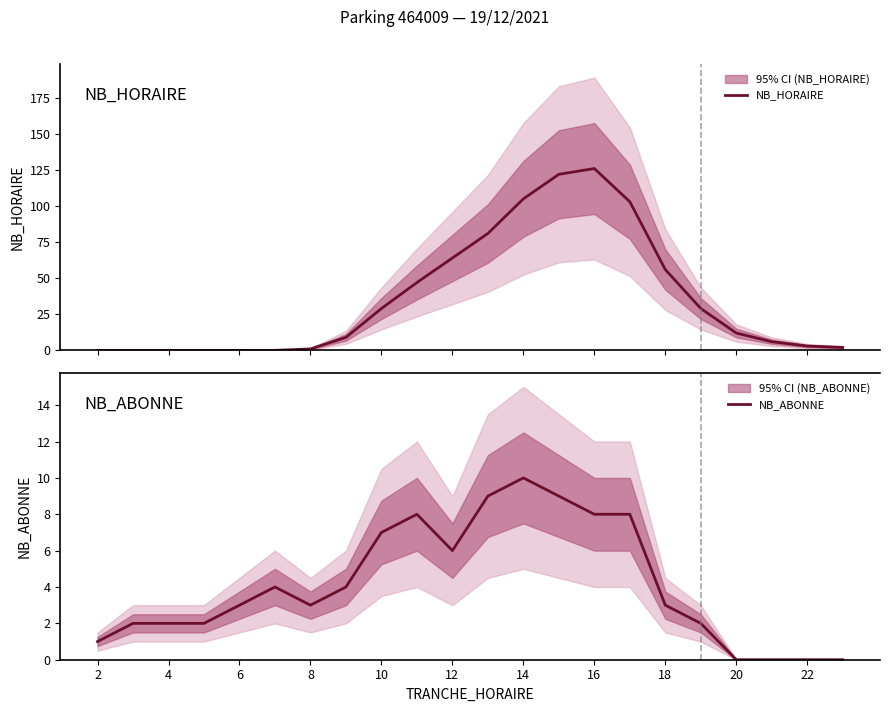

How many positive values does the NB_HORAIRE series have?

16